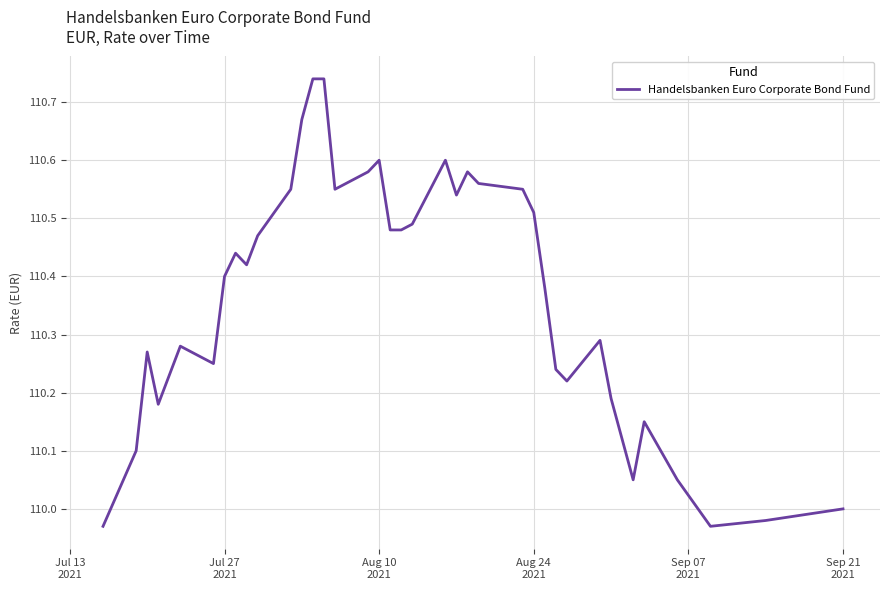

What is the difference between the maximum and minimum values?

0.8